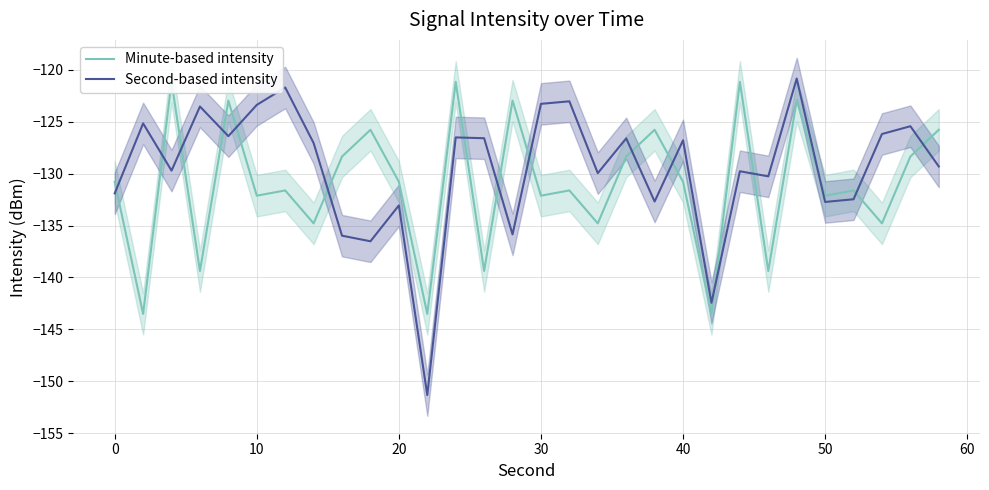

How many lines are shown in the chart?

2